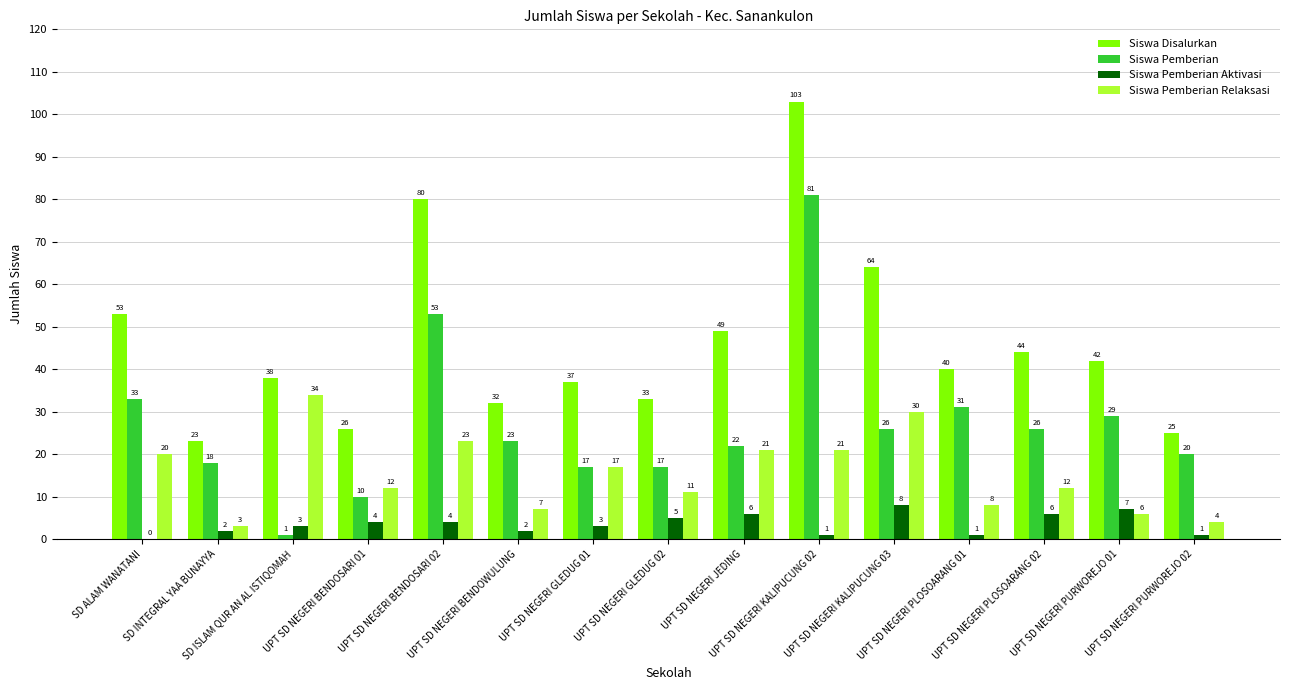

What is the average value of the Siswa Pemberian series?

27